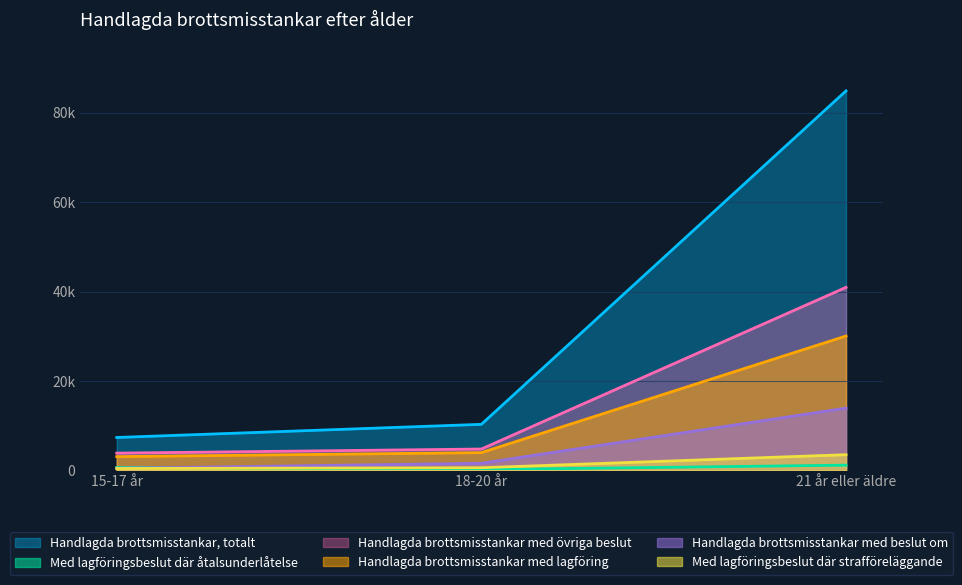

Reading left to right, list all the values displayed in this chart.

Handlagda brottsmisstankar, totalt: 7343	10284	84898
Med lagföringsbeslut där åtalsunderlåtelse: 633	159	1148
Handlagda brottsmisstankar med övriga beslut: 3837	4758	40935
Handlagda brottsmisstankar med lagföring: 3060	3957	30048
Handlagda brottsmisstankar med beslut om: 446	1569	13915
Med lagföringsbeslut där strafföreläggande: 398	570	3490